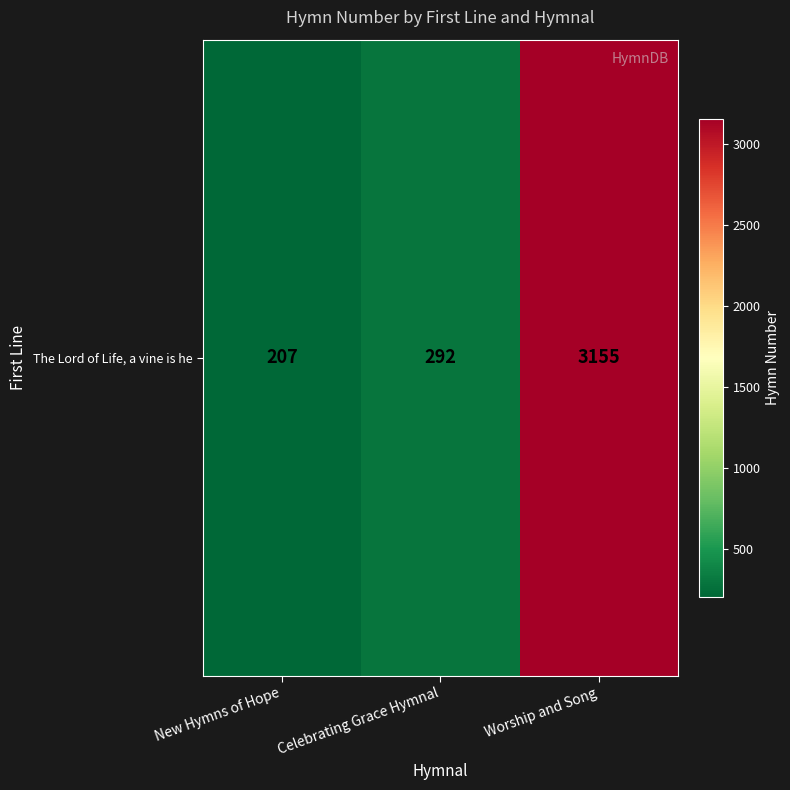

Approximately how many times larger is the value at New Hymns of Hope compared to Worship and Song?

0.1